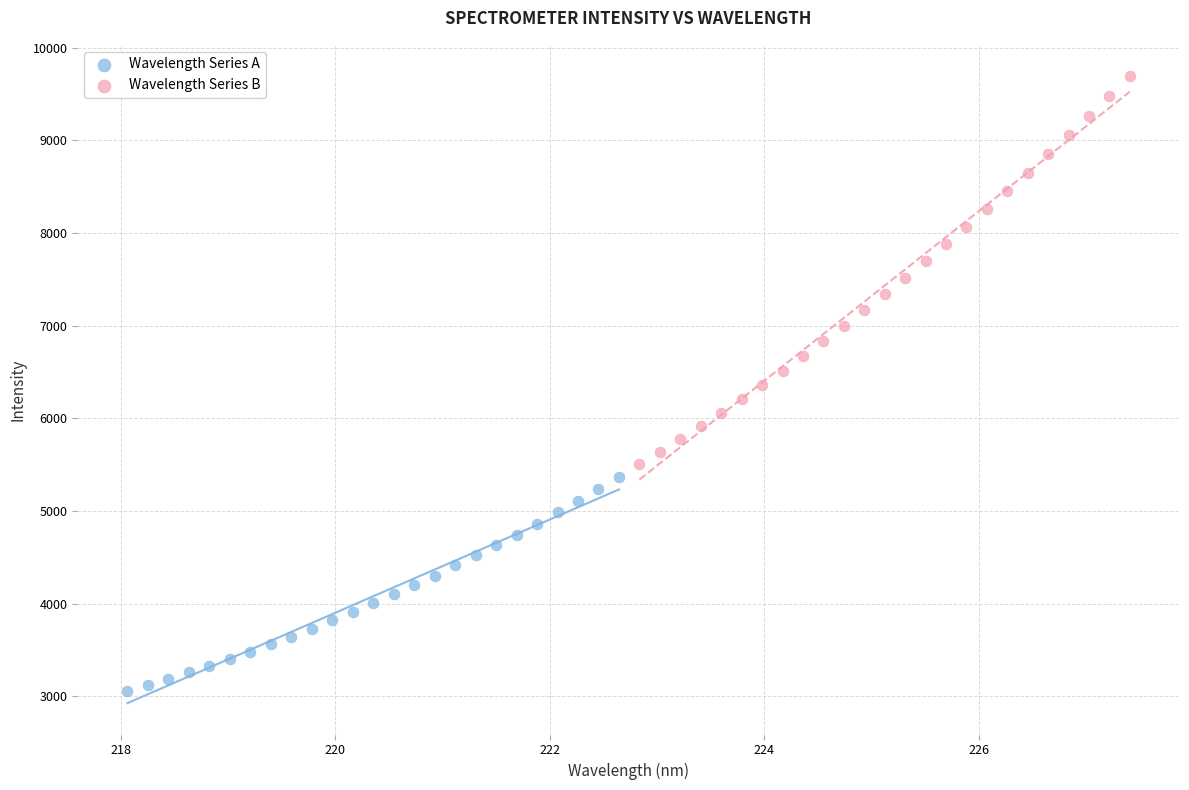

What are all the series names shown in the legend?

Wavelength Series A, Wavelength Series B